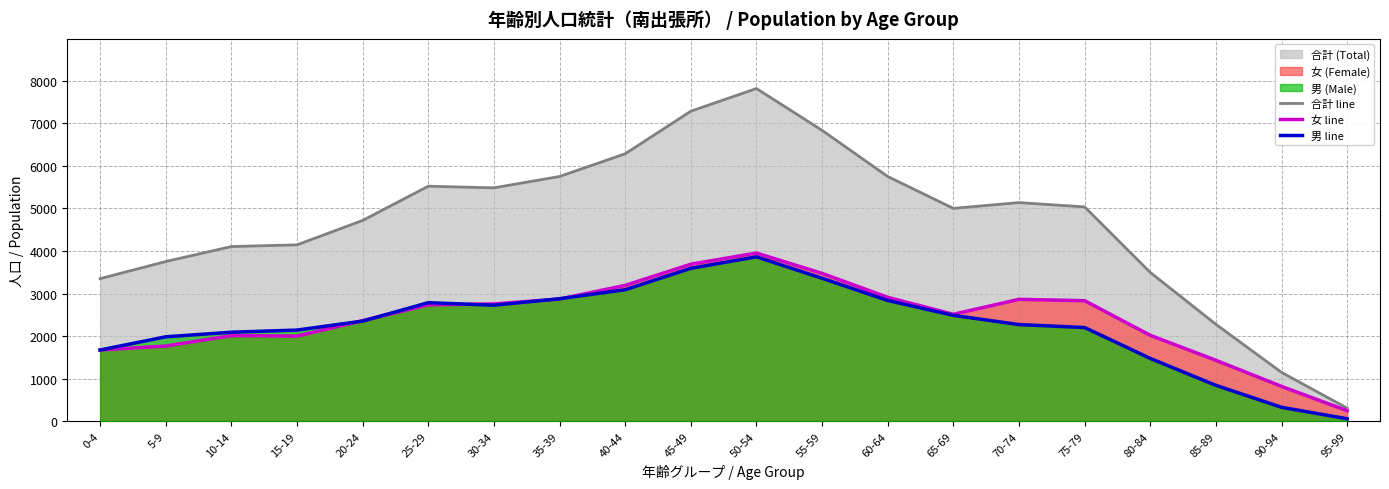

True or false: 合計 (Total) and 男 (Male) cross at least once.

False